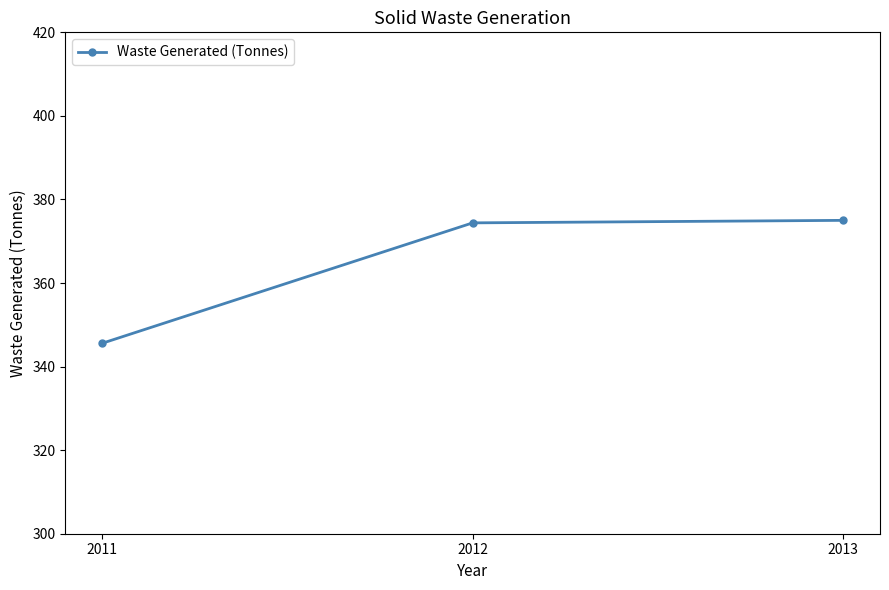

How many lines are shown in the chart?

1